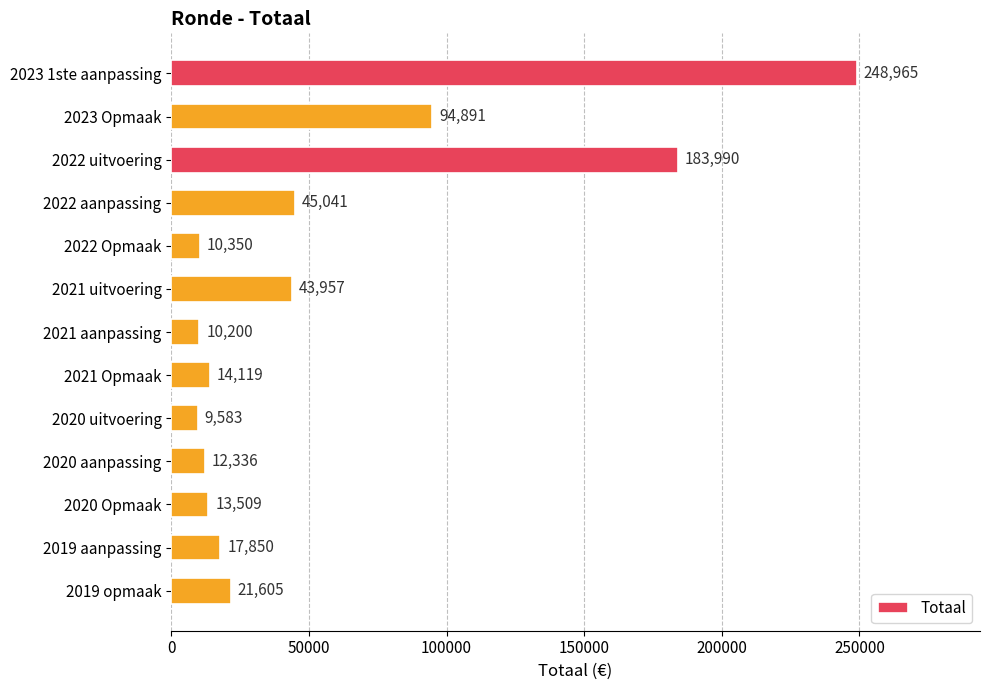

What is the smallest value displayed?

9583